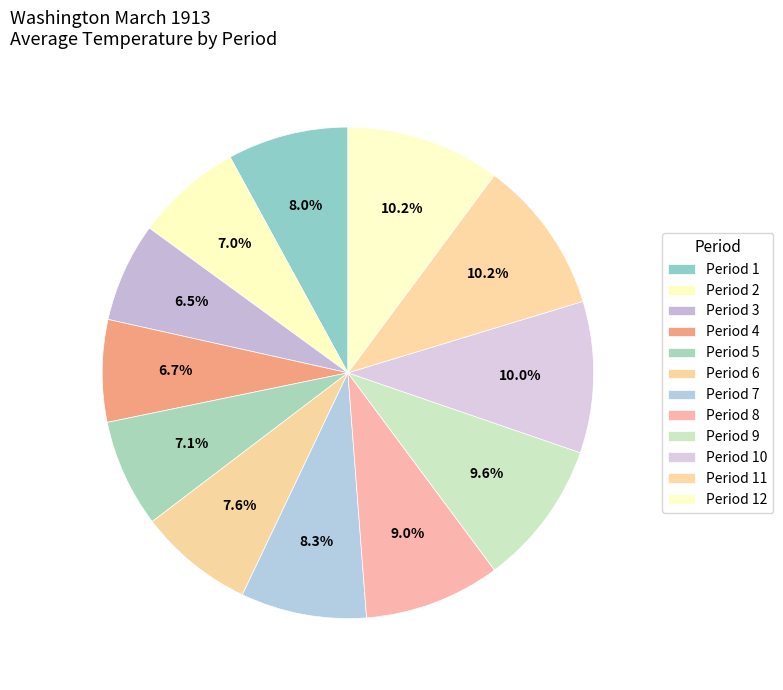

What is the change in value from Period 2 to Period 5?

+0.4